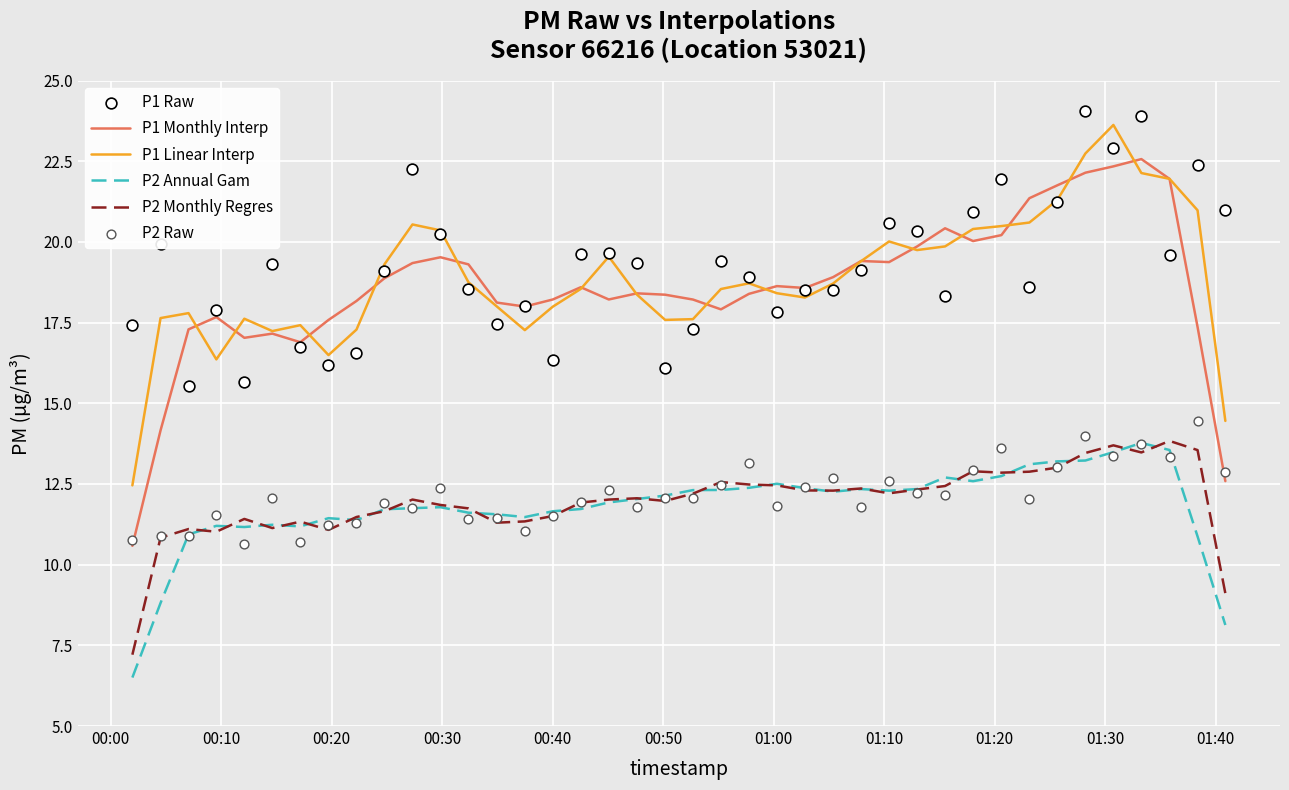

True or false: P2 Monthly Regres and P1 Monthly Interp intersect in this chart.

False